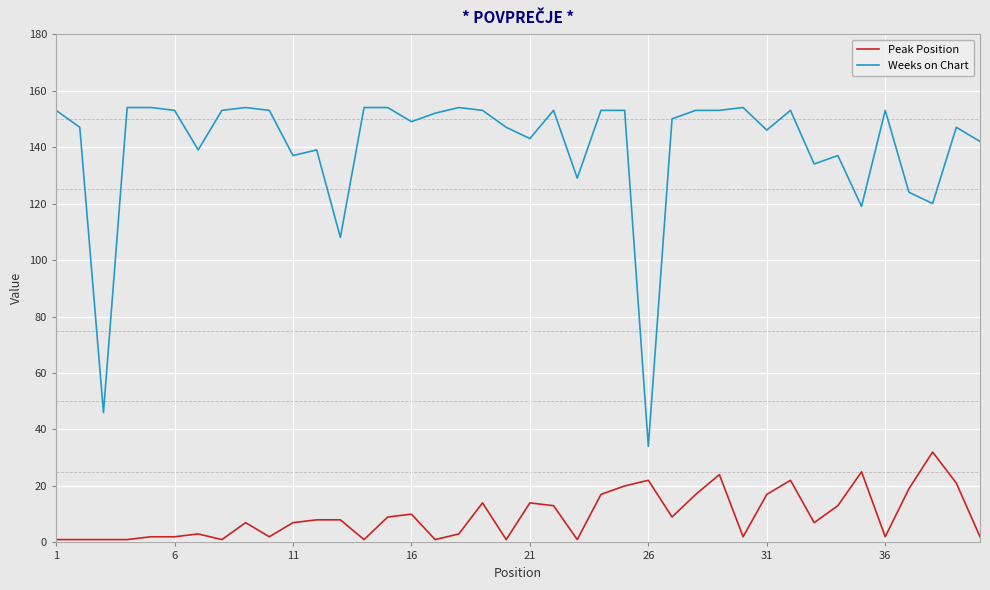

What is the greatest value displayed?

154